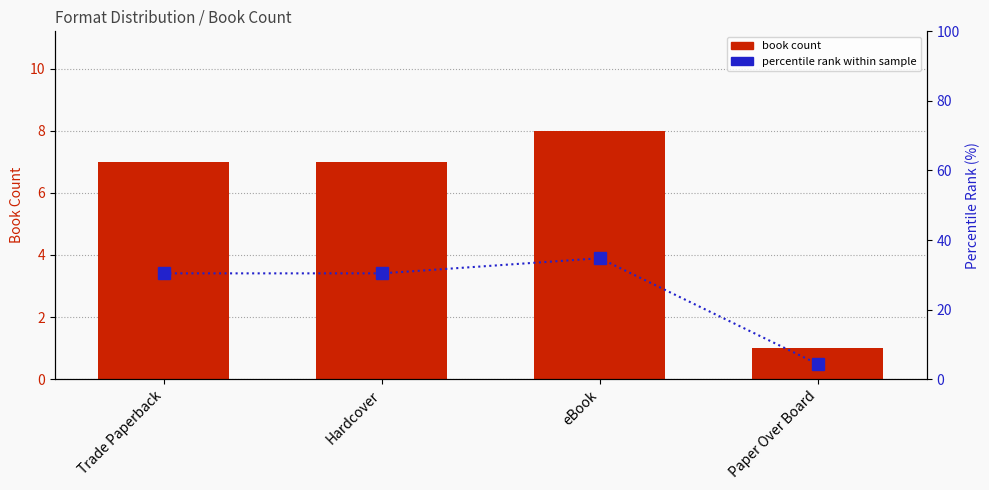

What is the difference between the maximum and minimum values in the book count series?

7.0